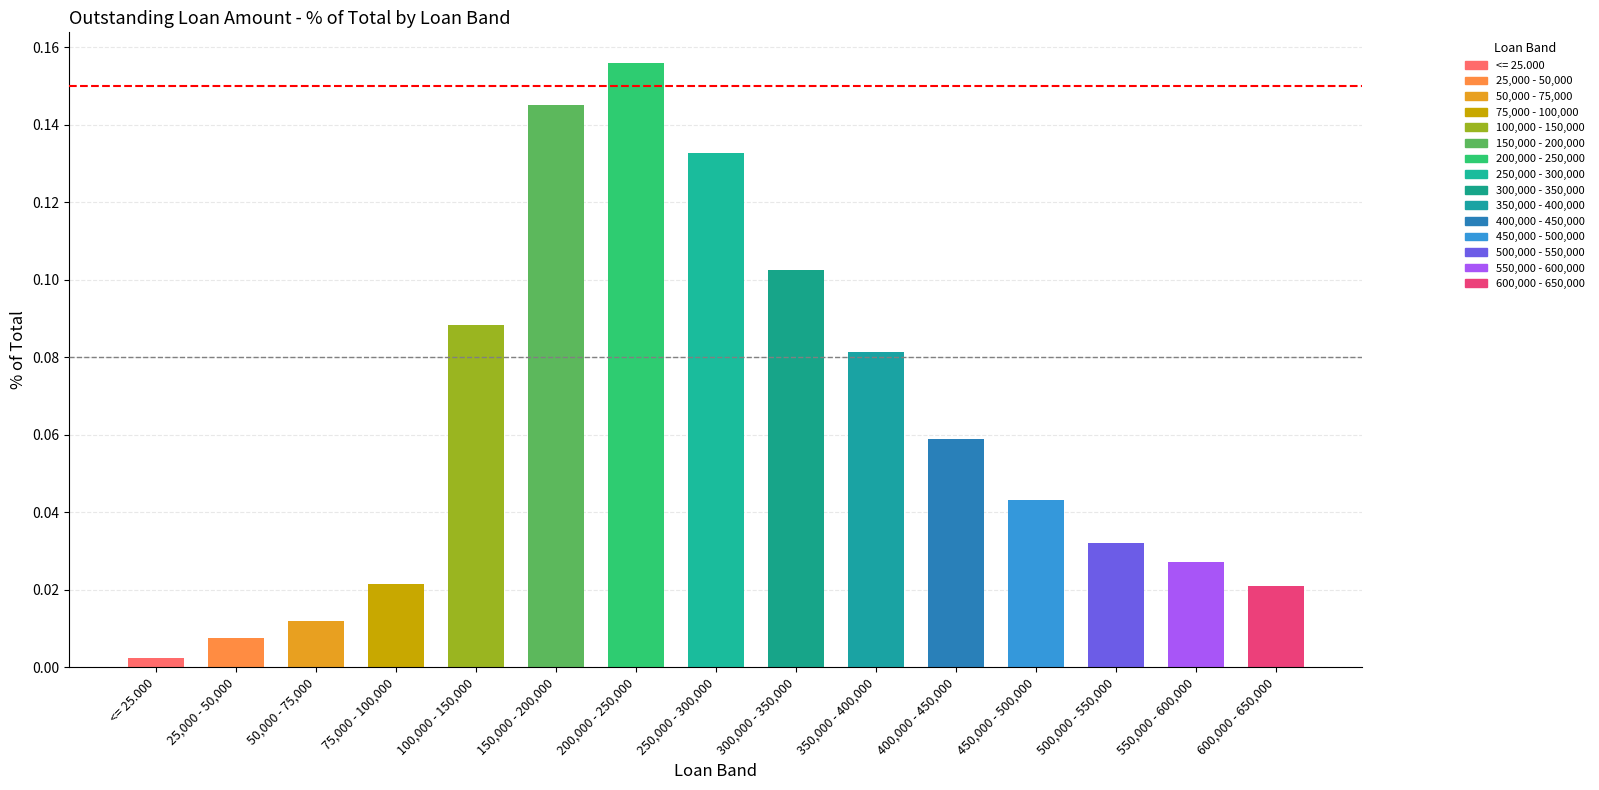

At which category does the chart reach its peak across all series?

200,000 - 250,000